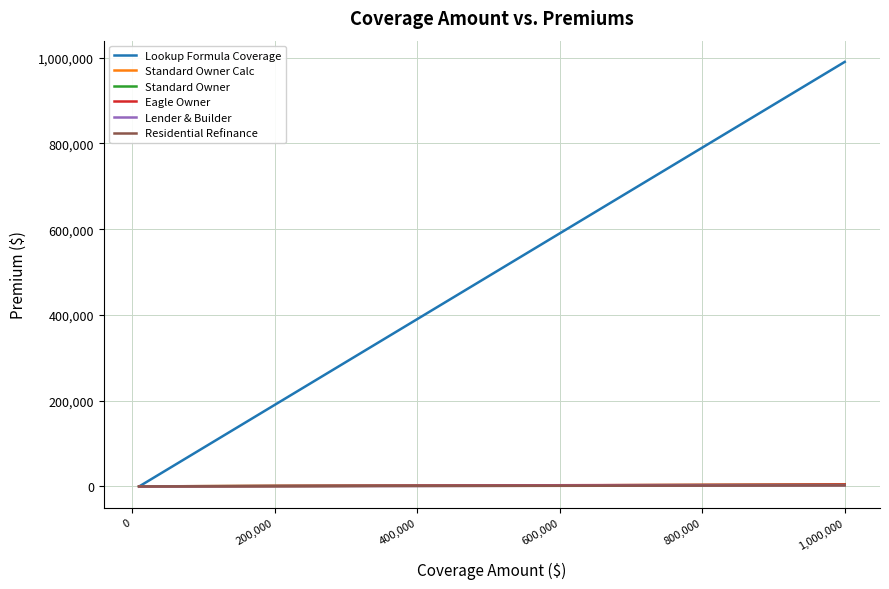

Which series has the widest spread of values?

Lookup Formula Coverage